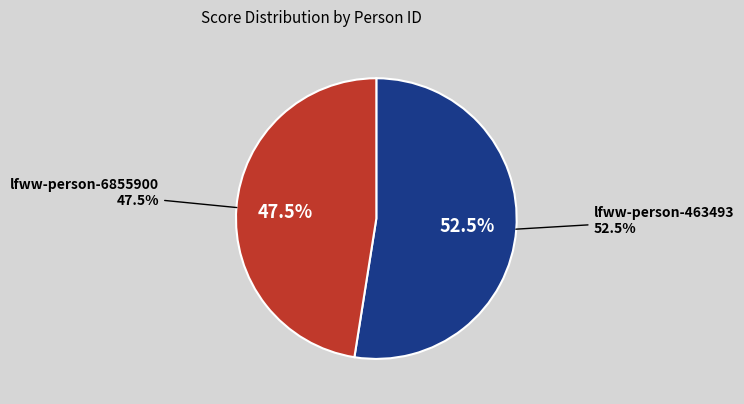

To the nearest percent, what is the difference between the lfww-person-6855900 and lfww-person-463493 slice percentages?

5%